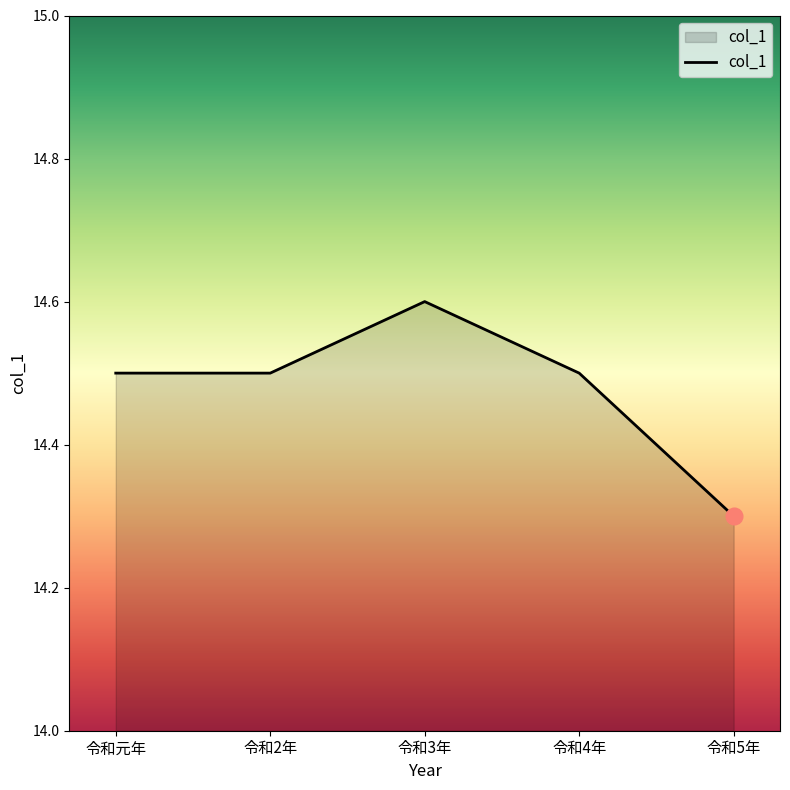

How many lines are shown in the chart?

1